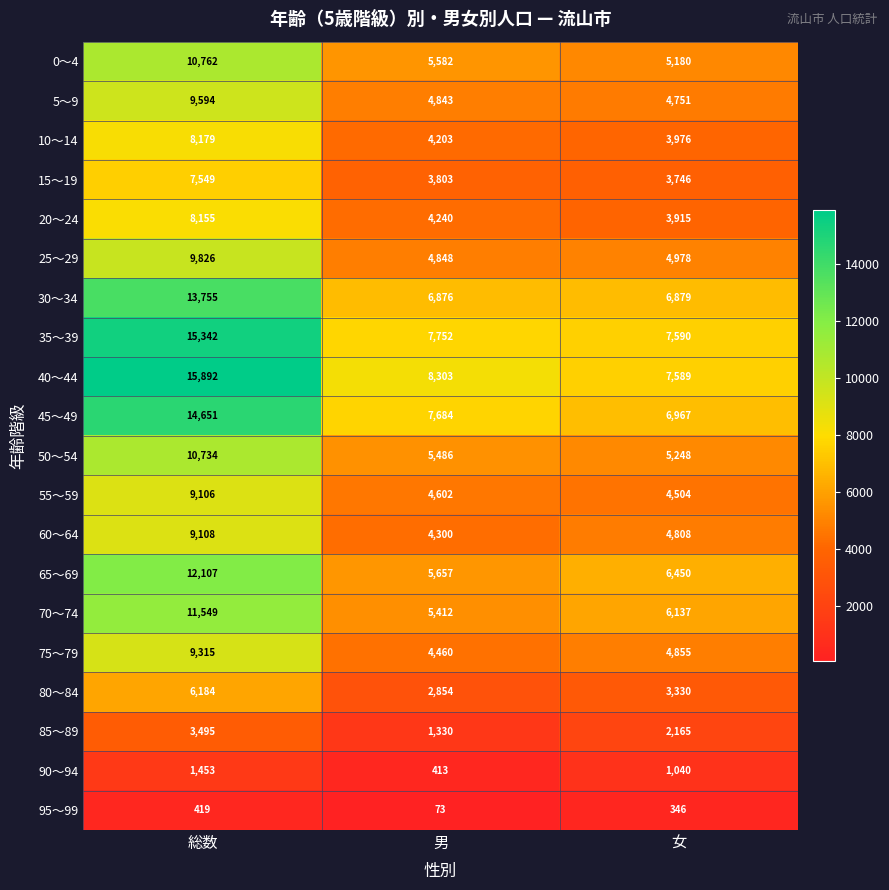

What is the average value of the 5～9 series?

6396